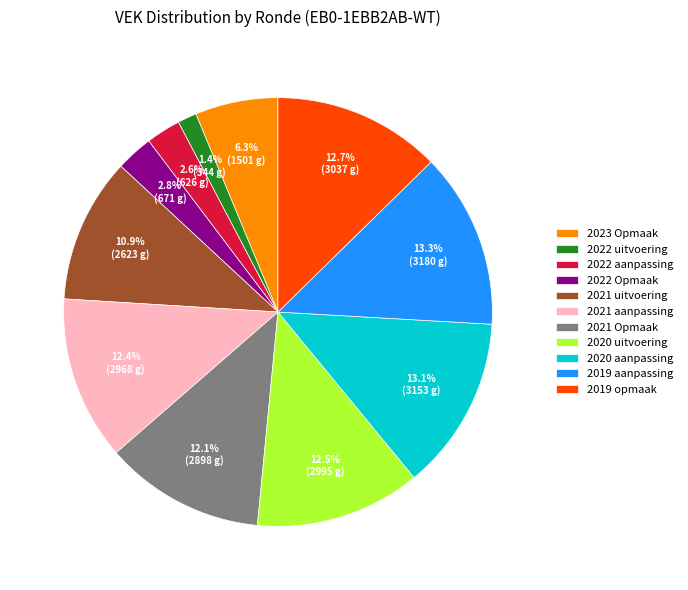

How many slices are in this pie chart?

11